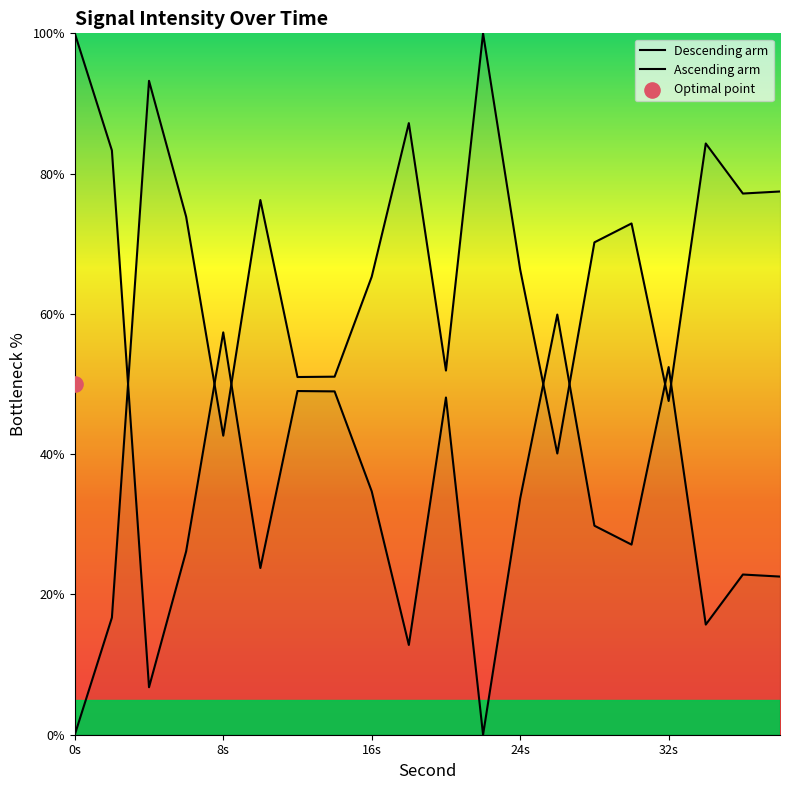

What is the total value across all series at 32s?

100.0